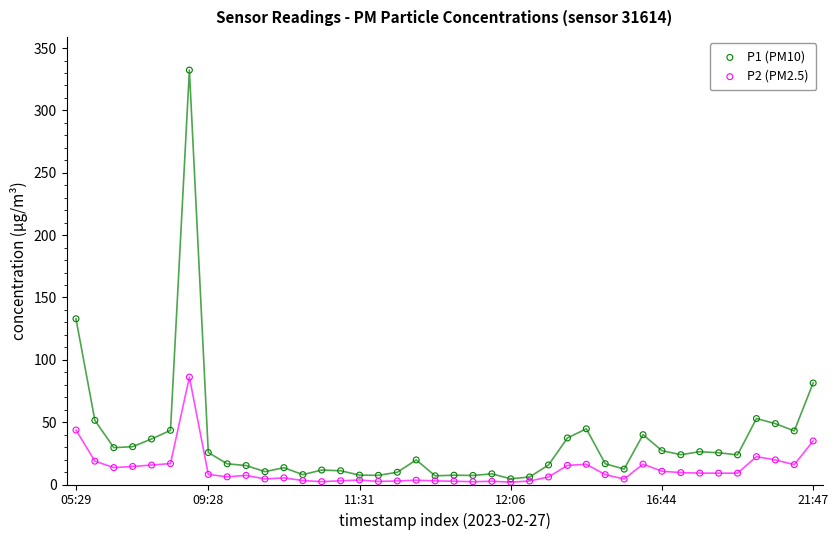

Across all series, what Y value is closest to 167?

132.9